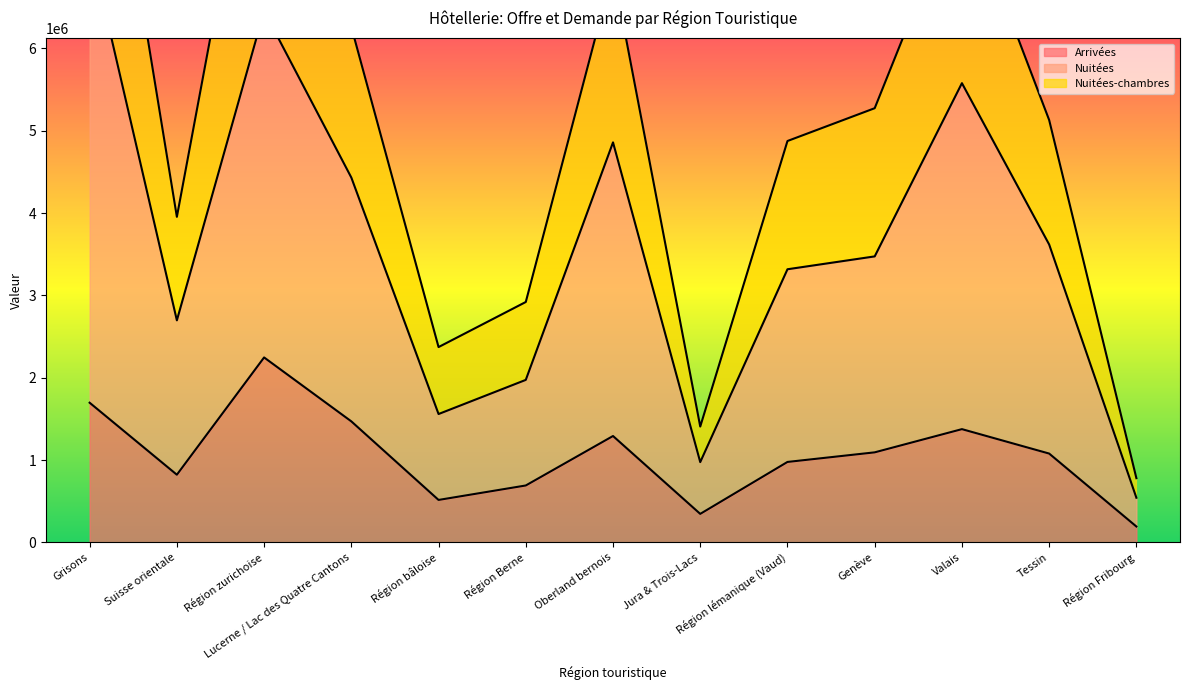

At which category is the sum across all series the highest?

Grisons